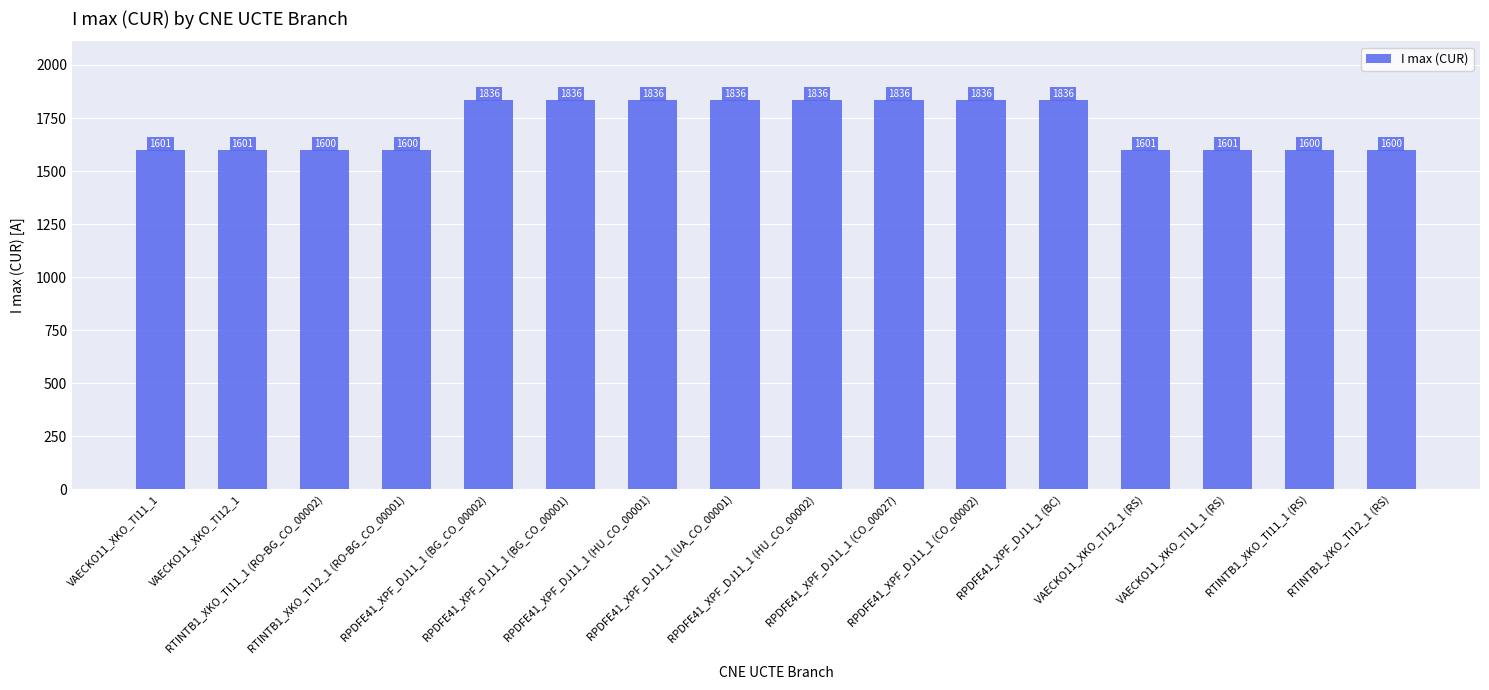

Approximately how many times larger is the value at RPDFE41_XPF_DJ11_1 (CO_00027) compared to RTINTB1_XKO_TI12_1 (RO-BG_CO_00001)?

1.1